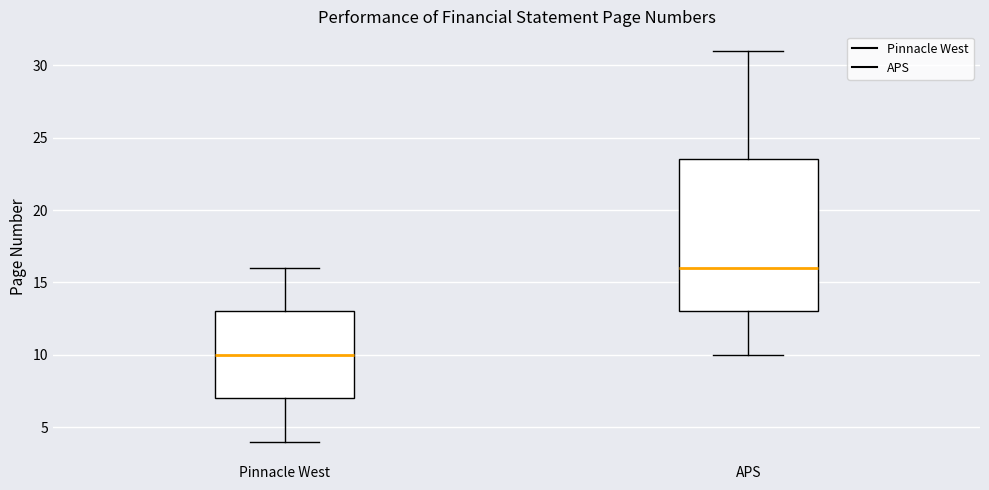

Where is the upper edge of the box for APS on the y-axis? The values are not printed on the chart, so give them approximately, as read against the axis.

23.5